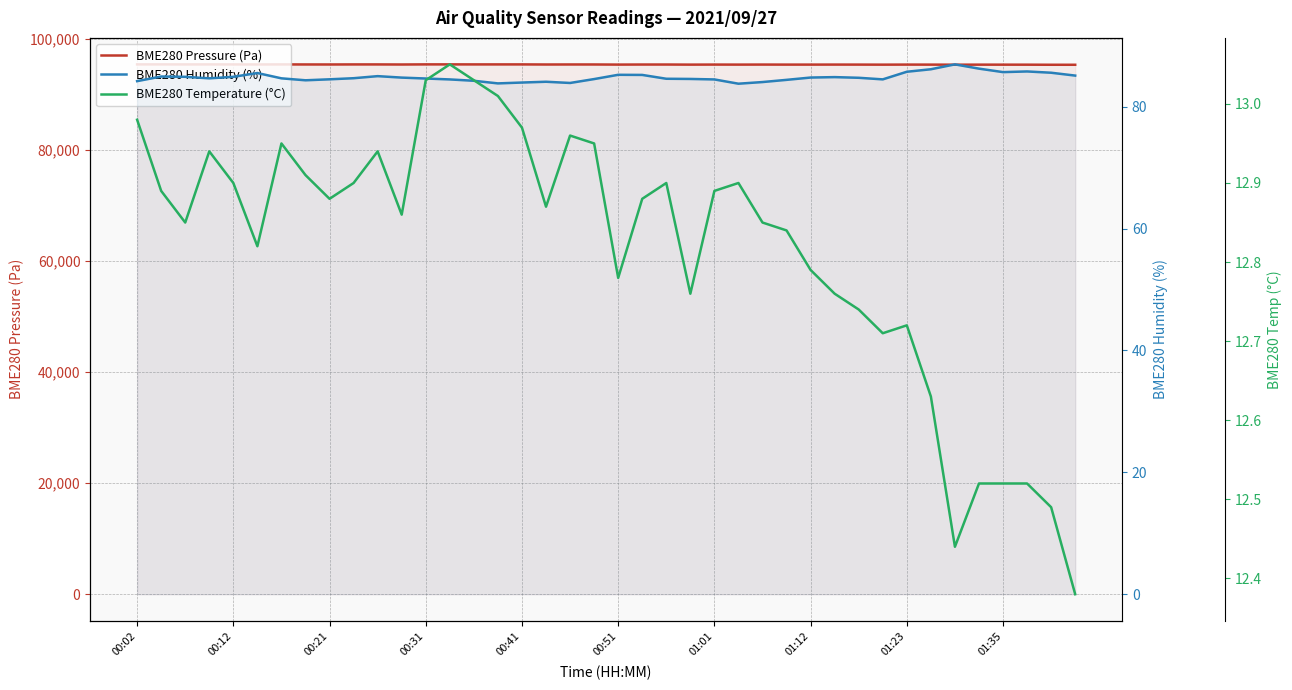

List the series in order of their peak value, lowest first.

BME280 Temperature (°C), BME280 Humidity (%), BME280 Pressure (Pa)